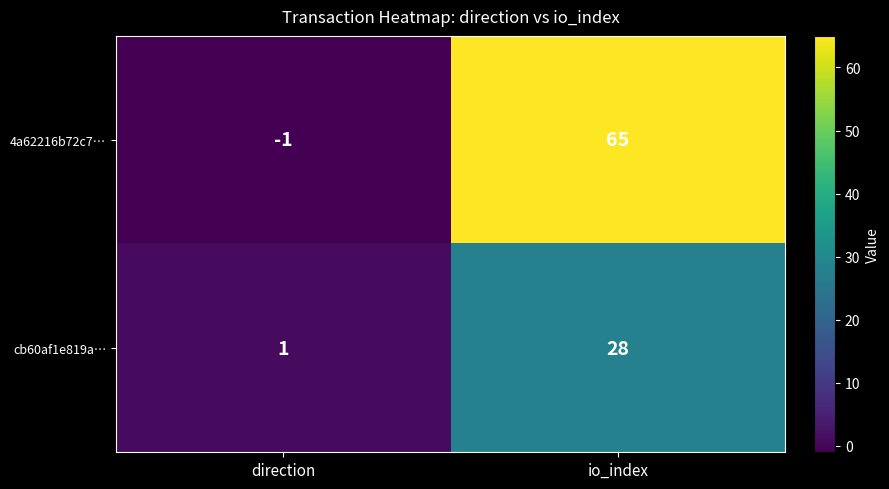

Count the number of categories in the chart.

2